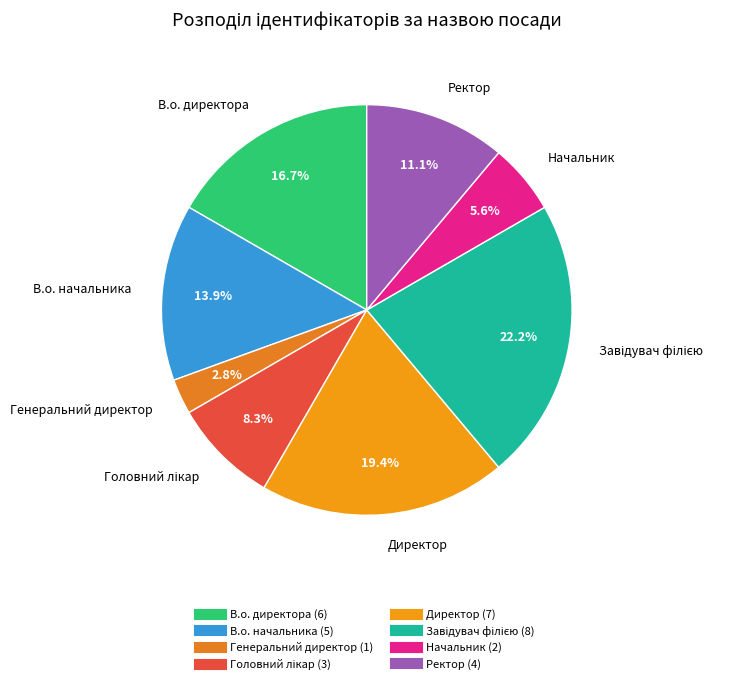

Does any single category account for the majority?

No